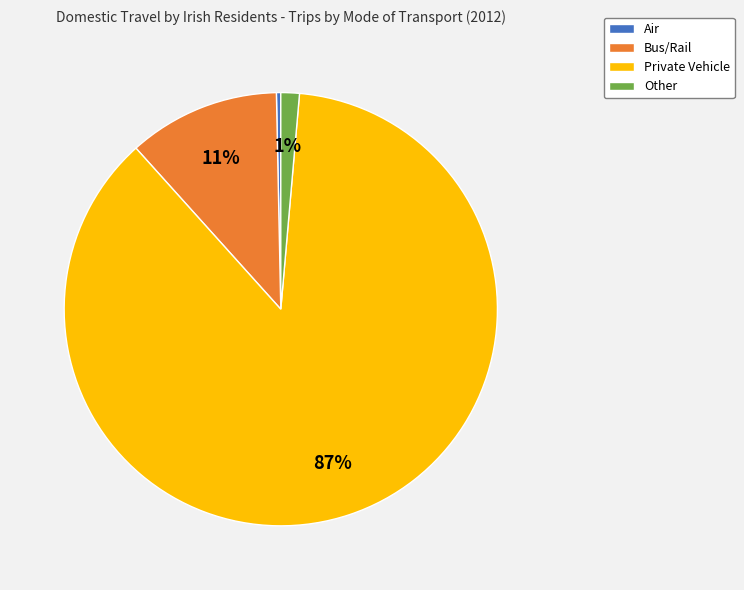

True or false: Air accounts for 10% of the total.

False